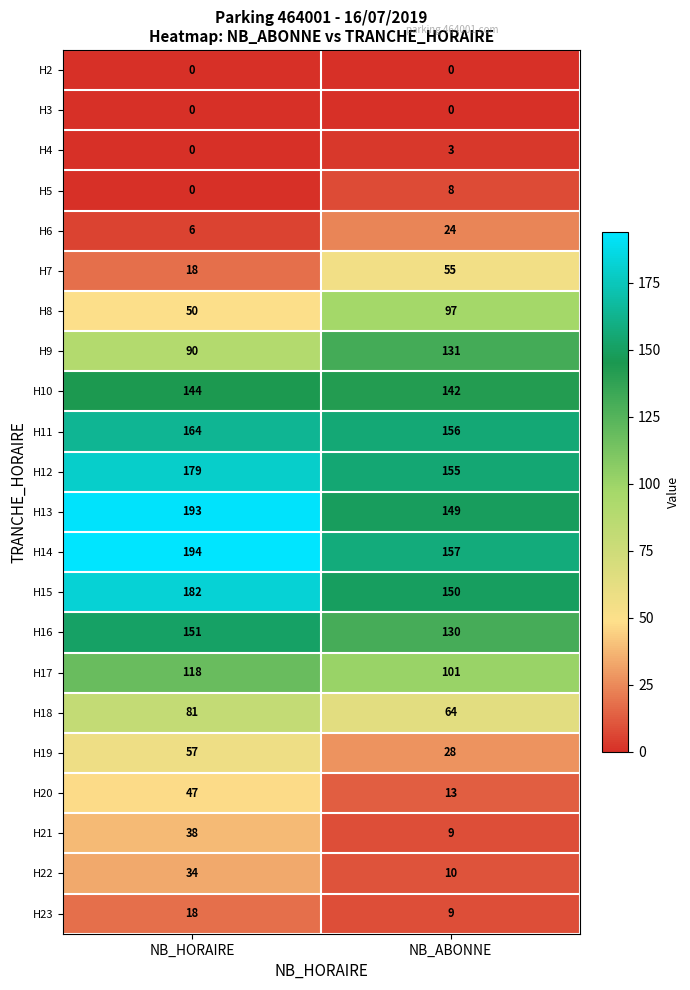

Which series has the largest range (max minus min)?

H8